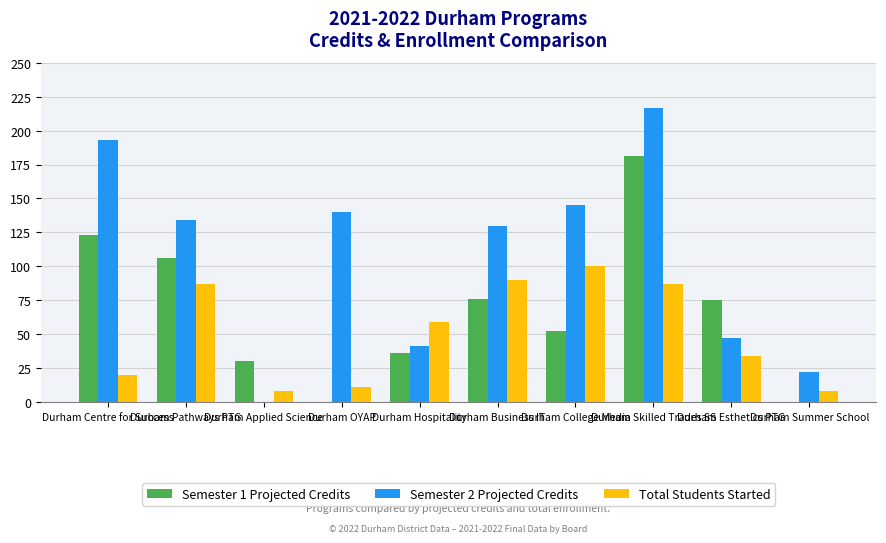

Reading right to left, what are all the values shown in this chart?

Semester 1 Projected Credits: Durham Summer School=0	Durham Esthetics PTG=75	Durham Skilled Trades SS=181	Durham College Media=52	Durham Business IT=76	Durham Hospitality=36	Durham OYAP=0	Durham Applied Science=30	Durham Pathways PTG=106	Durham Centre for Success=123
Semester 2 Projected Credits: Durham Summer School=22	Durham Esthetics PTG=47	Durham Skilled Trades SS=217	Durham College Media=145	Durham Business IT=130	Durham Hospitality=41	Durham OYAP=140	Durham Applied Science=0	Durham Pathways PTG=134	Durham Centre for Success=193
Total Students Started: Durham Summer School=8	Durham Esthetics PTG=34	Durham Skilled Trades SS=87	Durham College Media=100	Durham Business IT=90	Durham Hospitality=59	Durham OYAP=11	Durham Applied Science=8	Durham Pathways PTG=87	Durham Centre for Success=20